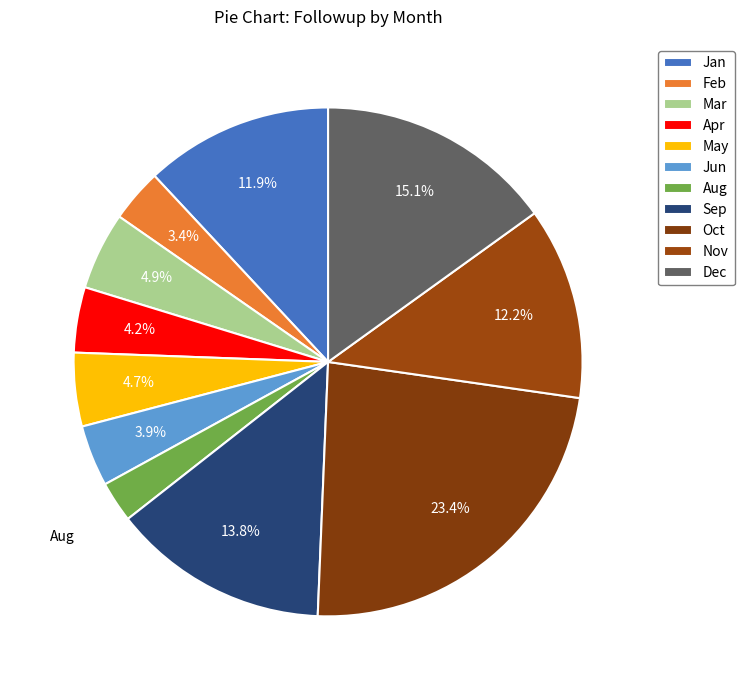

To the nearest percent, what portion does Jan represent?

12%